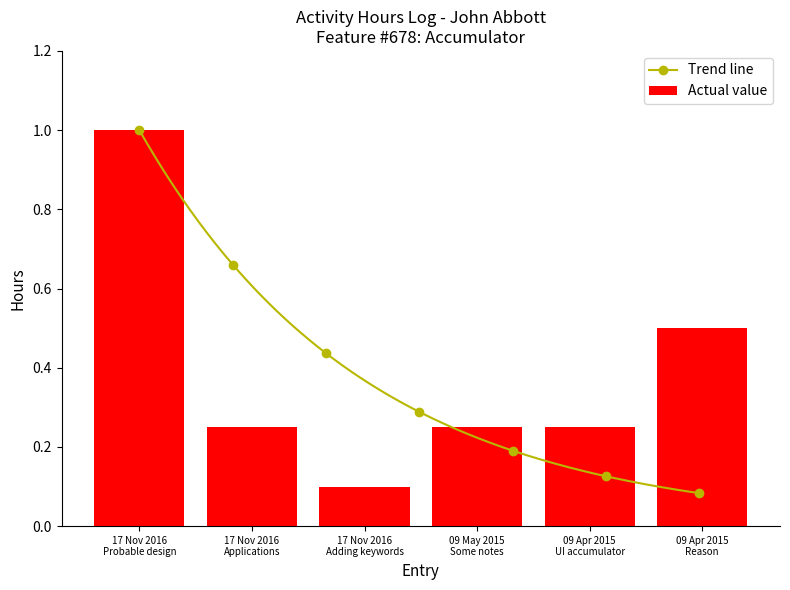

What is the greatest value displayed?

1.0